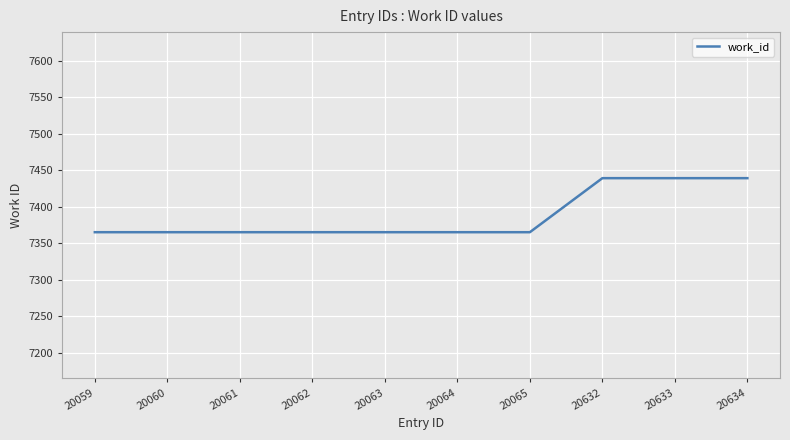

Is it true that the value at 20061 is 10472?

False